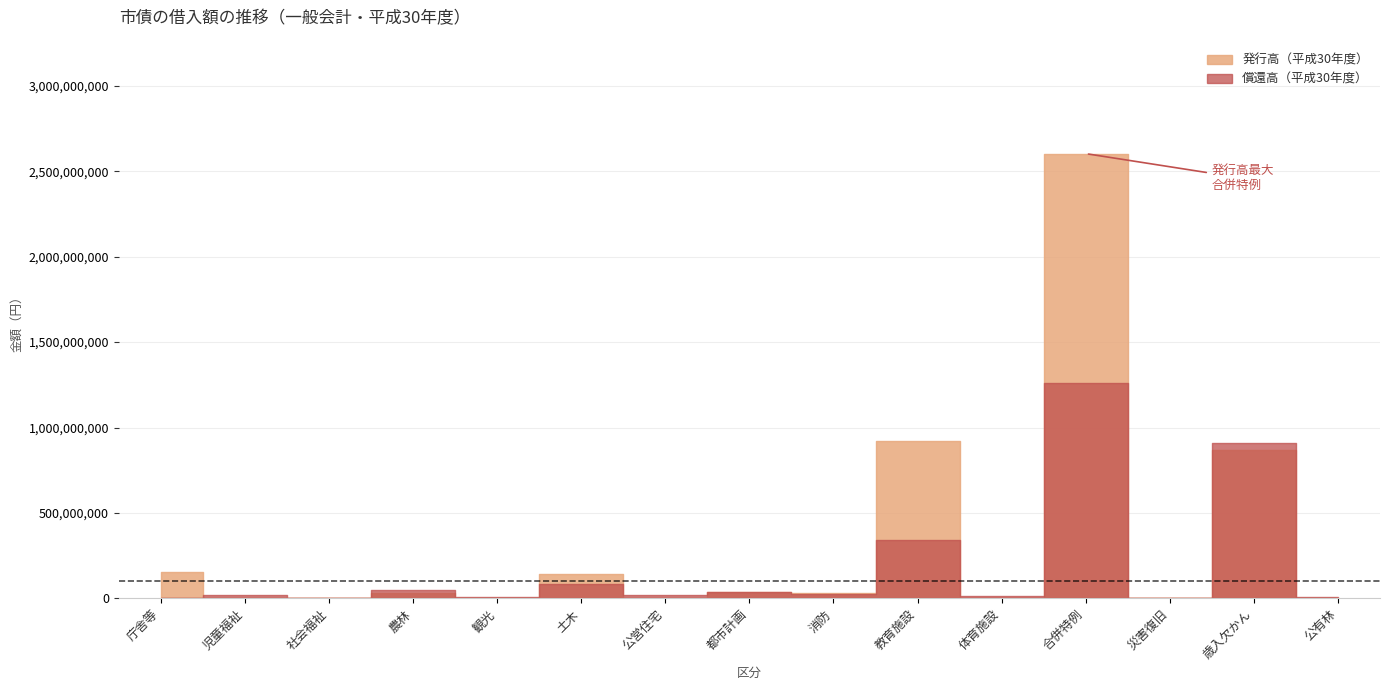

What position from the left is 児童福祉?

2